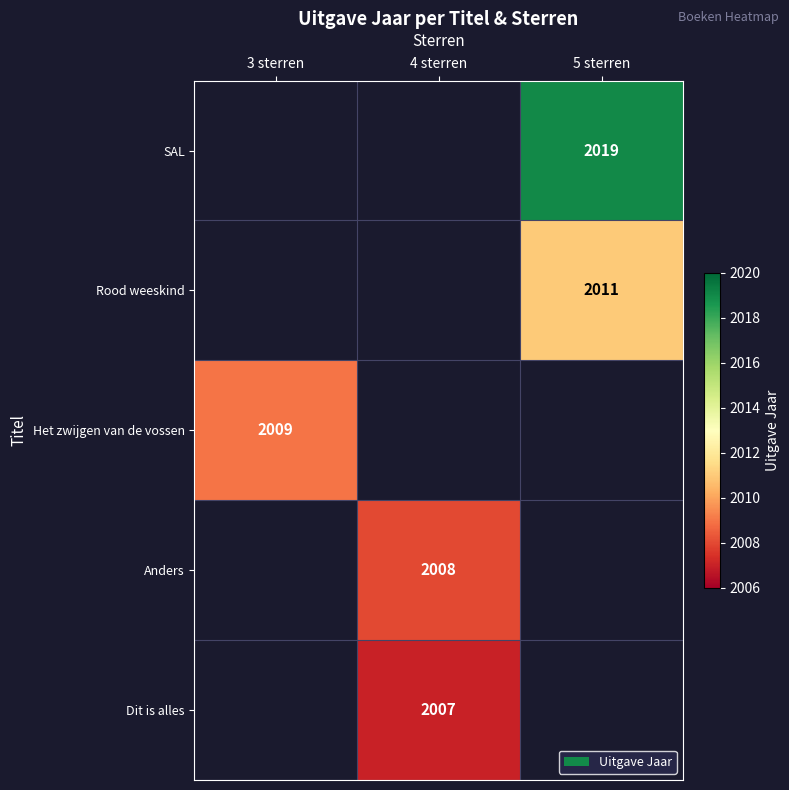

The value of Rood weeskind at 5 sterren is 2011. True or false?

True